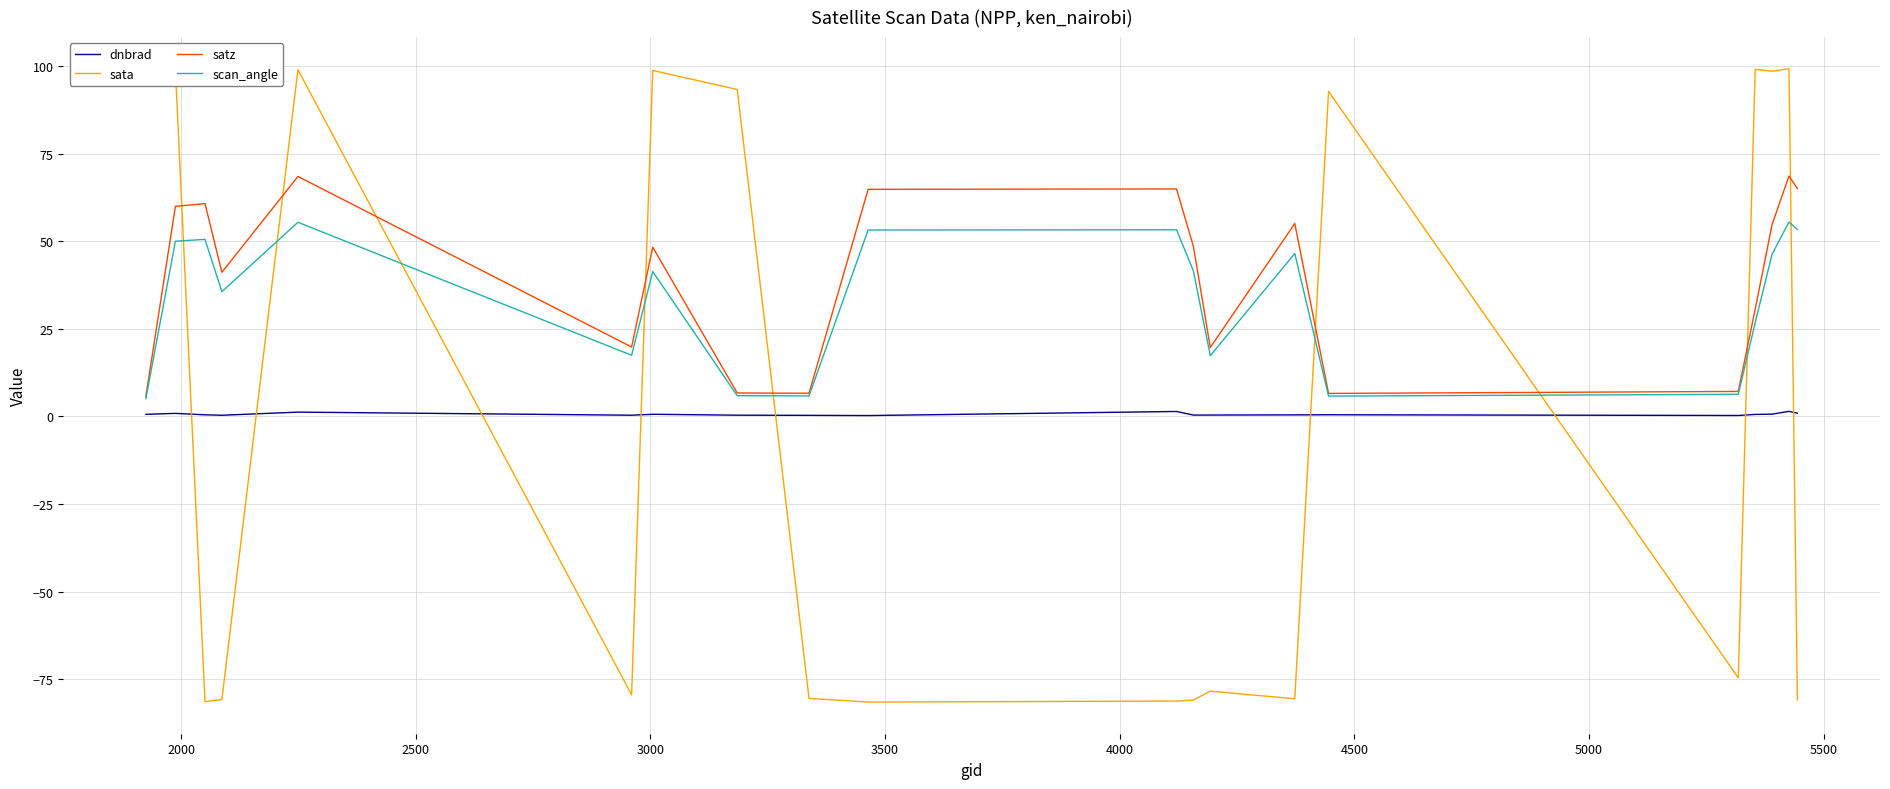

Which series has the largest range (max minus min)?

sata